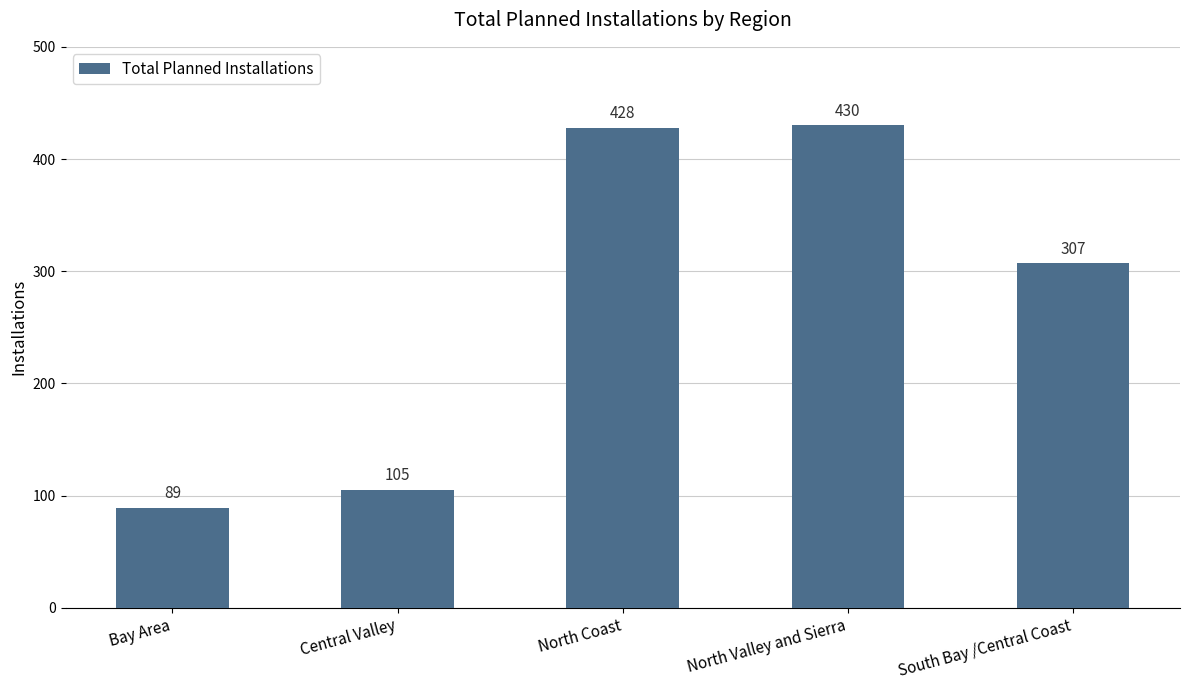

What is the average value?

272